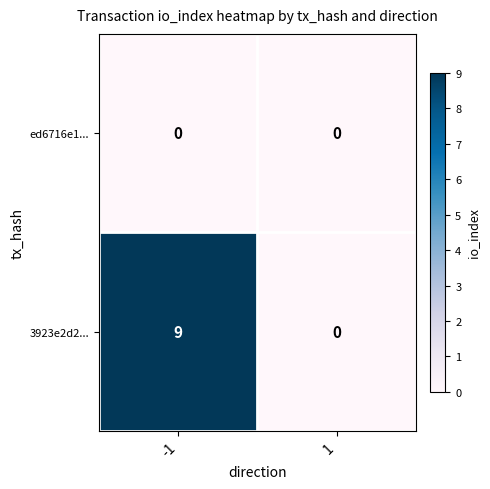

Reading left to right, what are all the values shown in this chart?

ed6716e1...: 0	0
3923e2d2...: 9	0